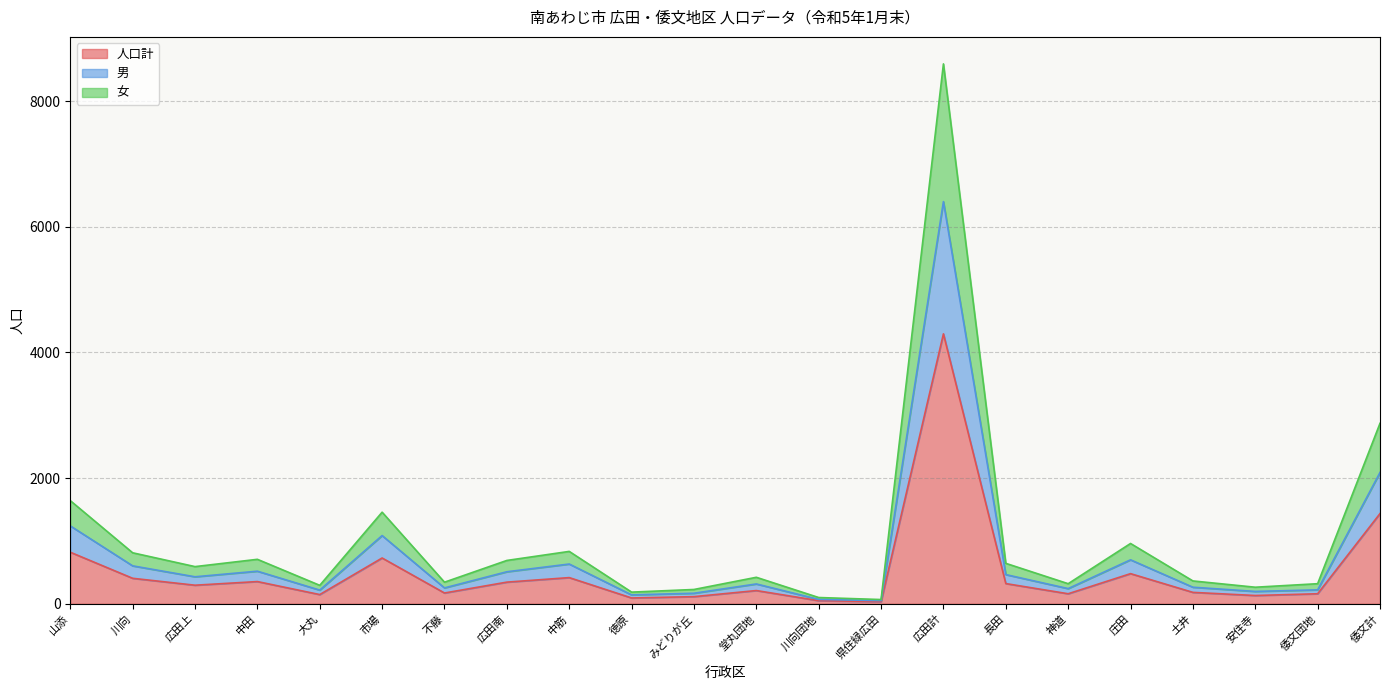

In 女, how many points are higher than both neighbors (excluding endpoints)?

6